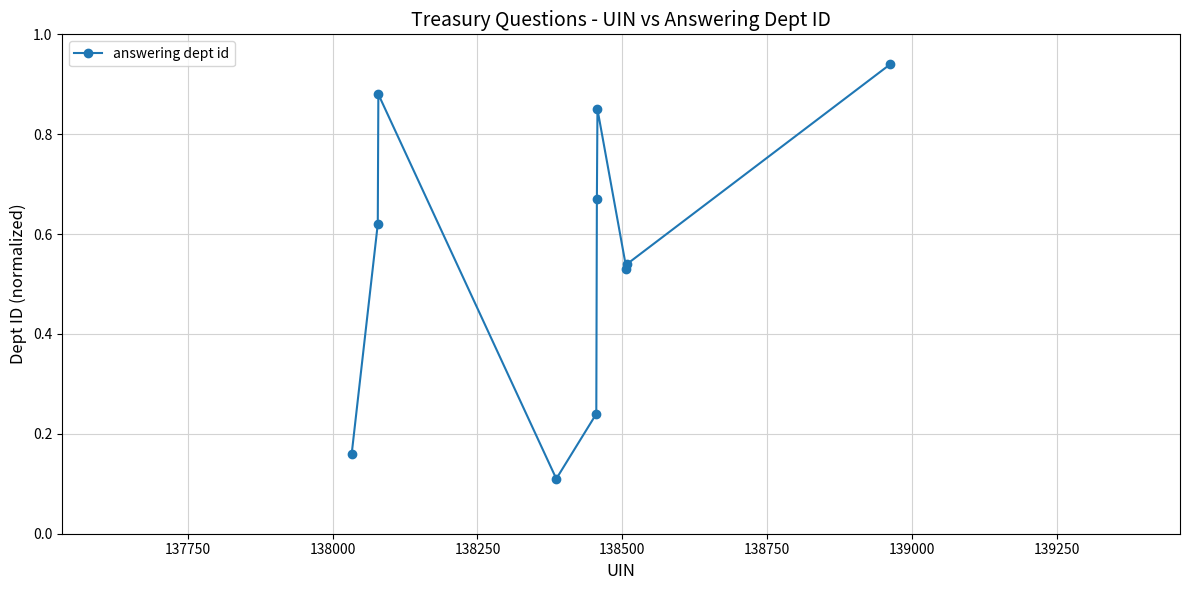

What is the sum of all values?

5.5